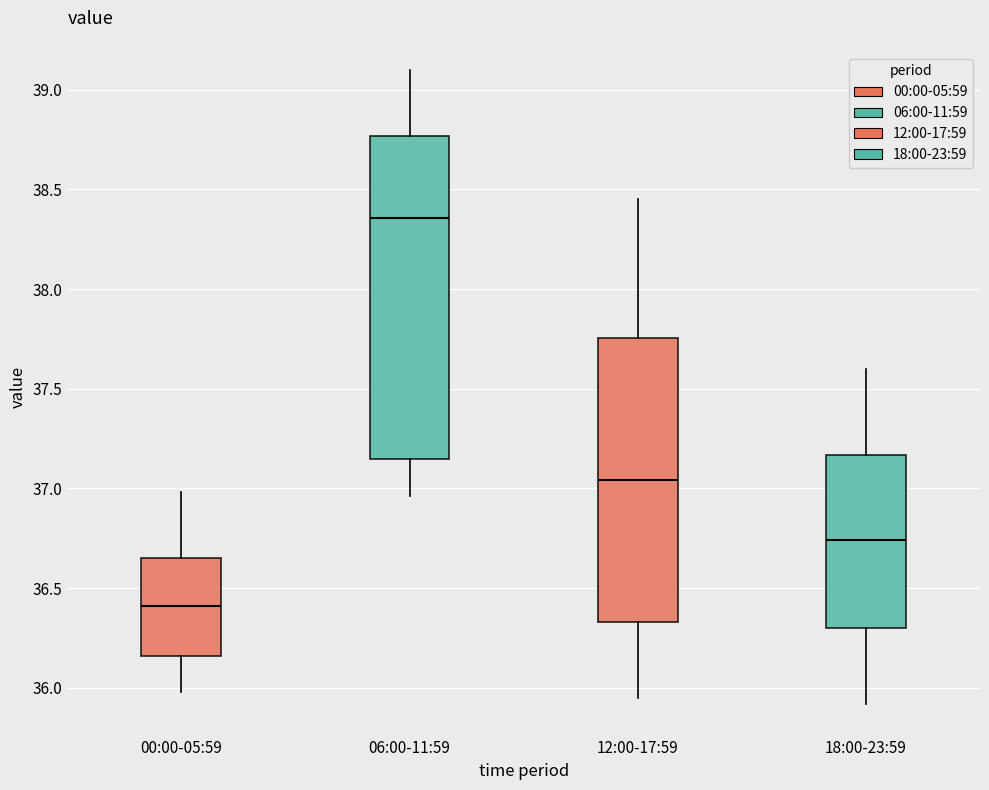

Reading left to right, read every box against the y-axis: the position of its median line, the range the box covers, and the ends of its whiskers. The values are not printed on the chart, so give them approximately, as read against the axis.

00:00-05:59: median 36.40, box 36.15 to 36.65, whiskers 36.00 to 37.00
06:00-11:59: median 38.35, box 37.15 to 38.75, whiskers 36.95 to 39.10
12:00-17:59: median 37.05, box 36.35 to 37.75, whiskers 35.95 to 38.45
18:00-23:59: median 36.75, box 36.30 to 37.15, whiskers 35.90 to 37.60